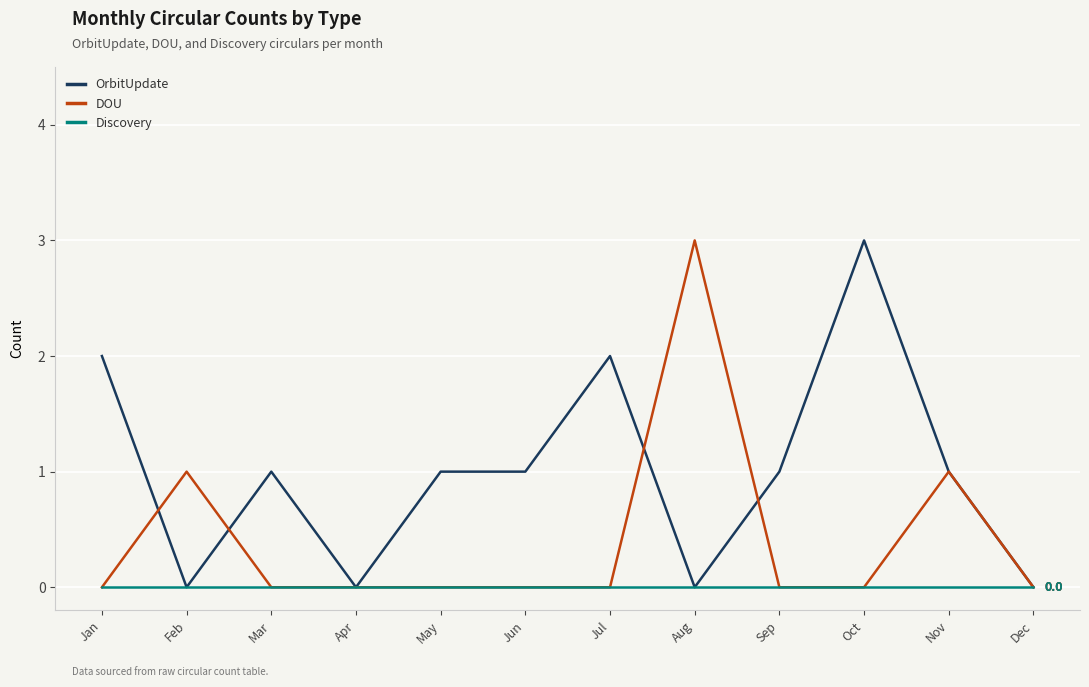

List the series in order of their overall mean, highest first.

OrbitUpdate, DOU, Discovery